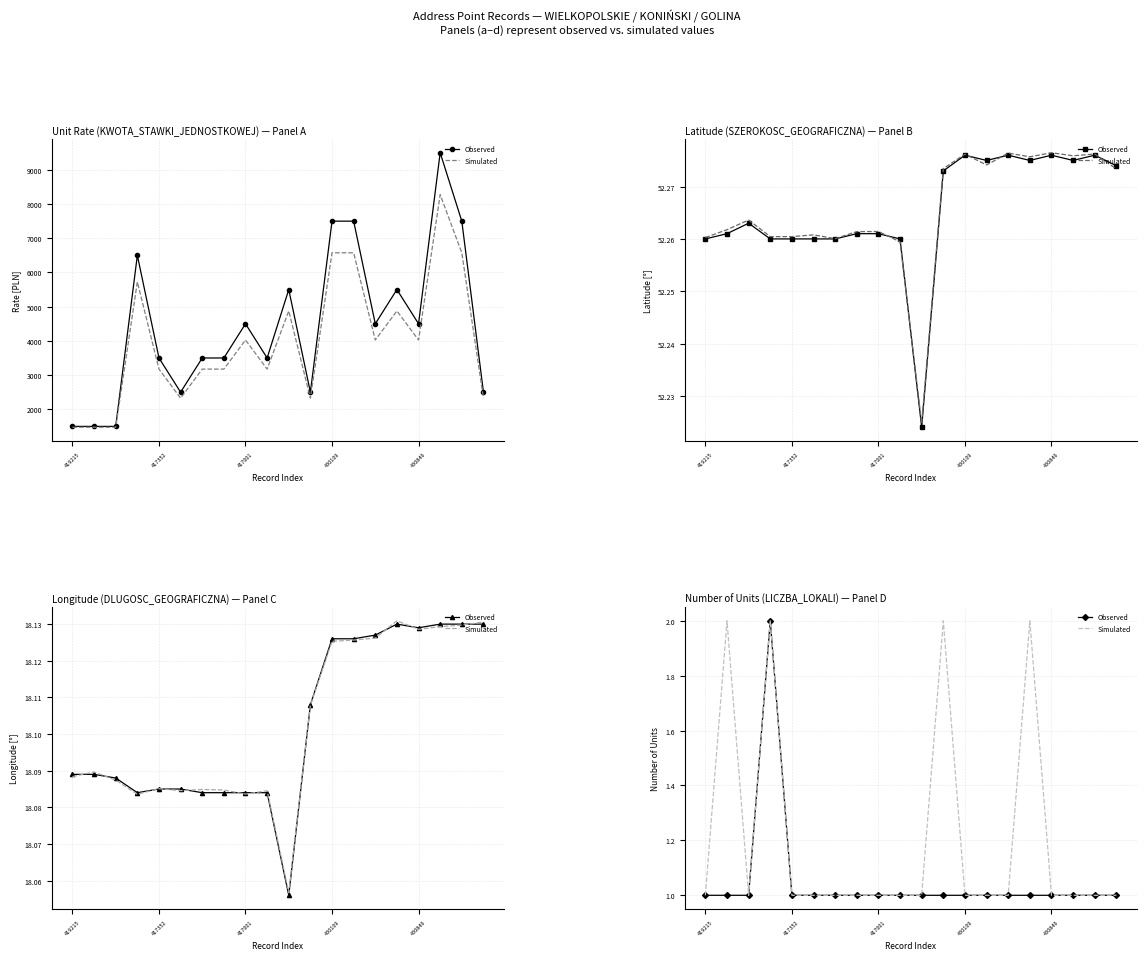

At how many categories does at least one series exceed 1?

4